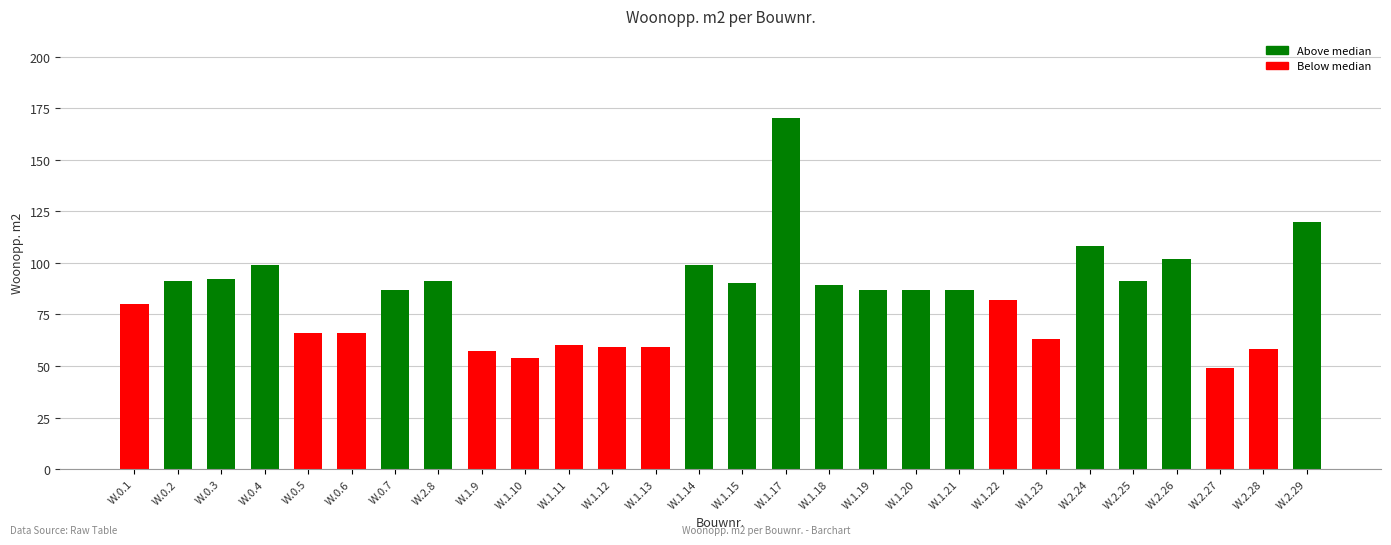

What is the value of the 3rd bar from the left?

92